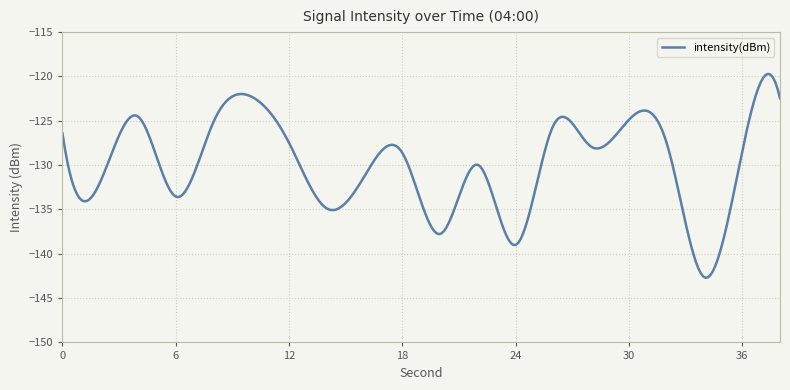

What is the difference between the maximum and minimum values?

23.0